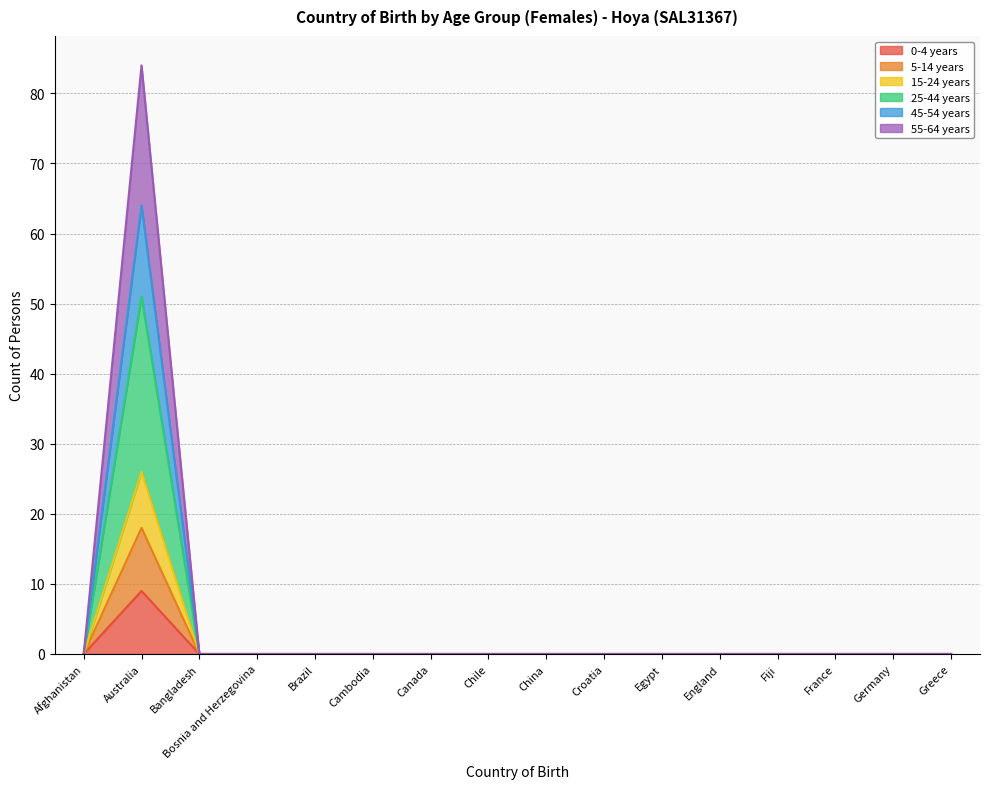

Rank the series by their maximum value, from highest to lowest.

55-64 years, 45-54 years, 25-44 years, 15-24 years, 5-14 years, 0-4 years